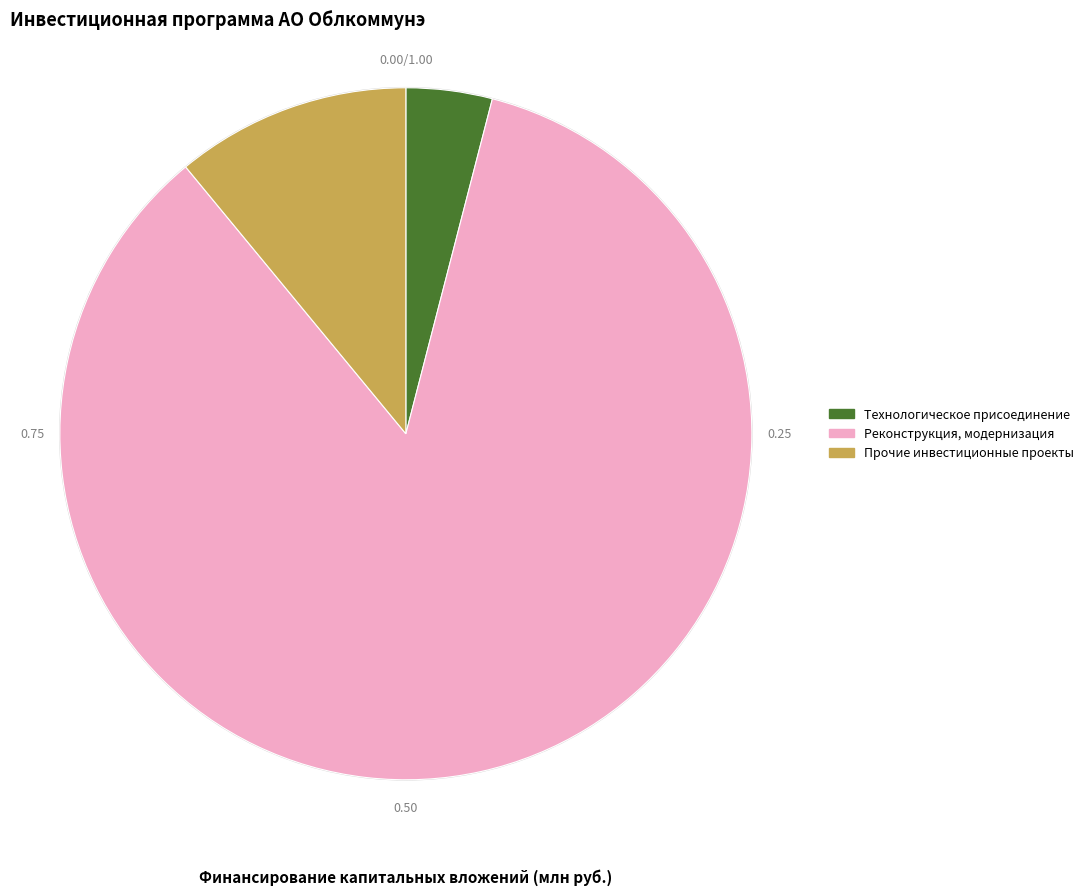

Between Прочие инвестиционные проекты and Технологическое присоединение, which is larger?

Прочие инвестиционные проекты